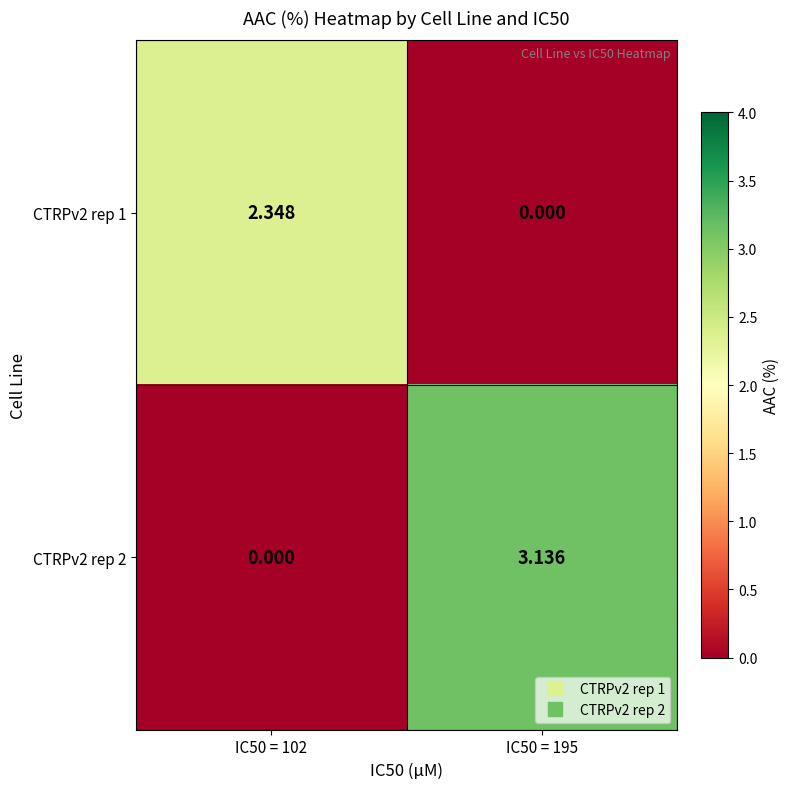

How many categories are shown in the chart?

2